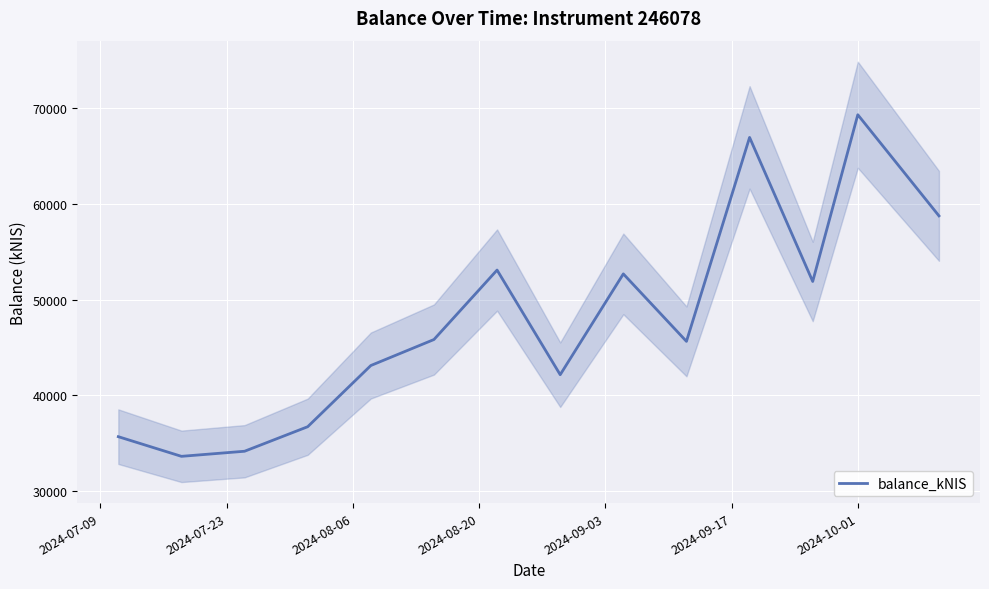

What is the maximum value for balance_kNIS?

69307.7